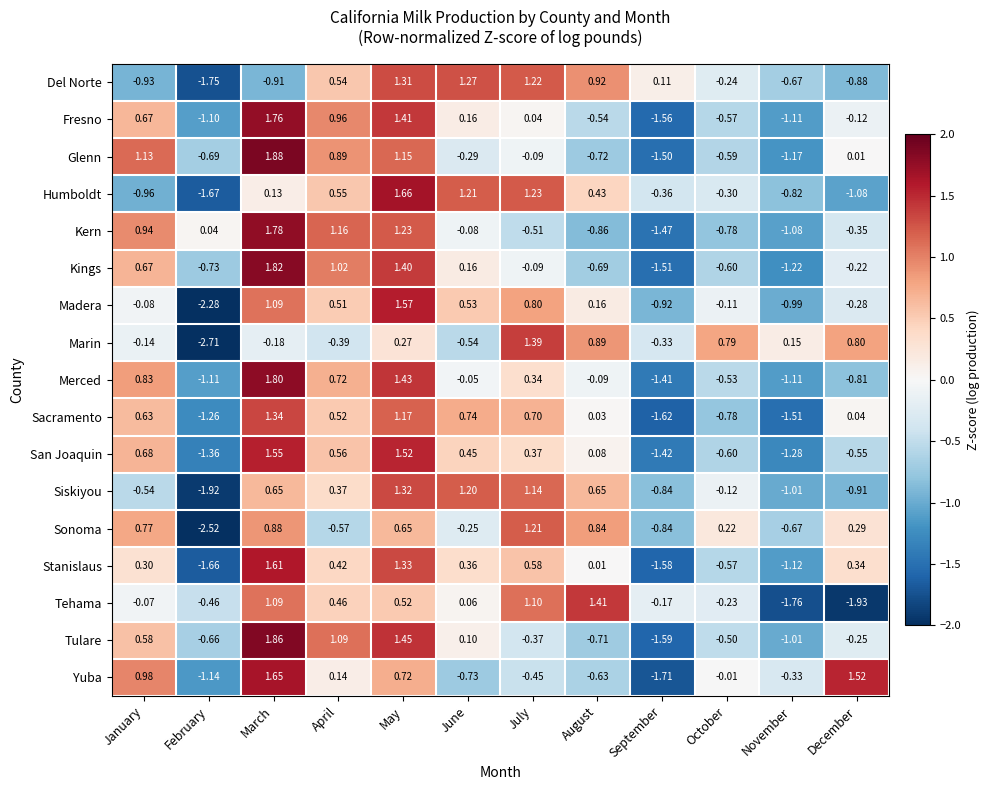

What is the total value across all series at October?

-5.5